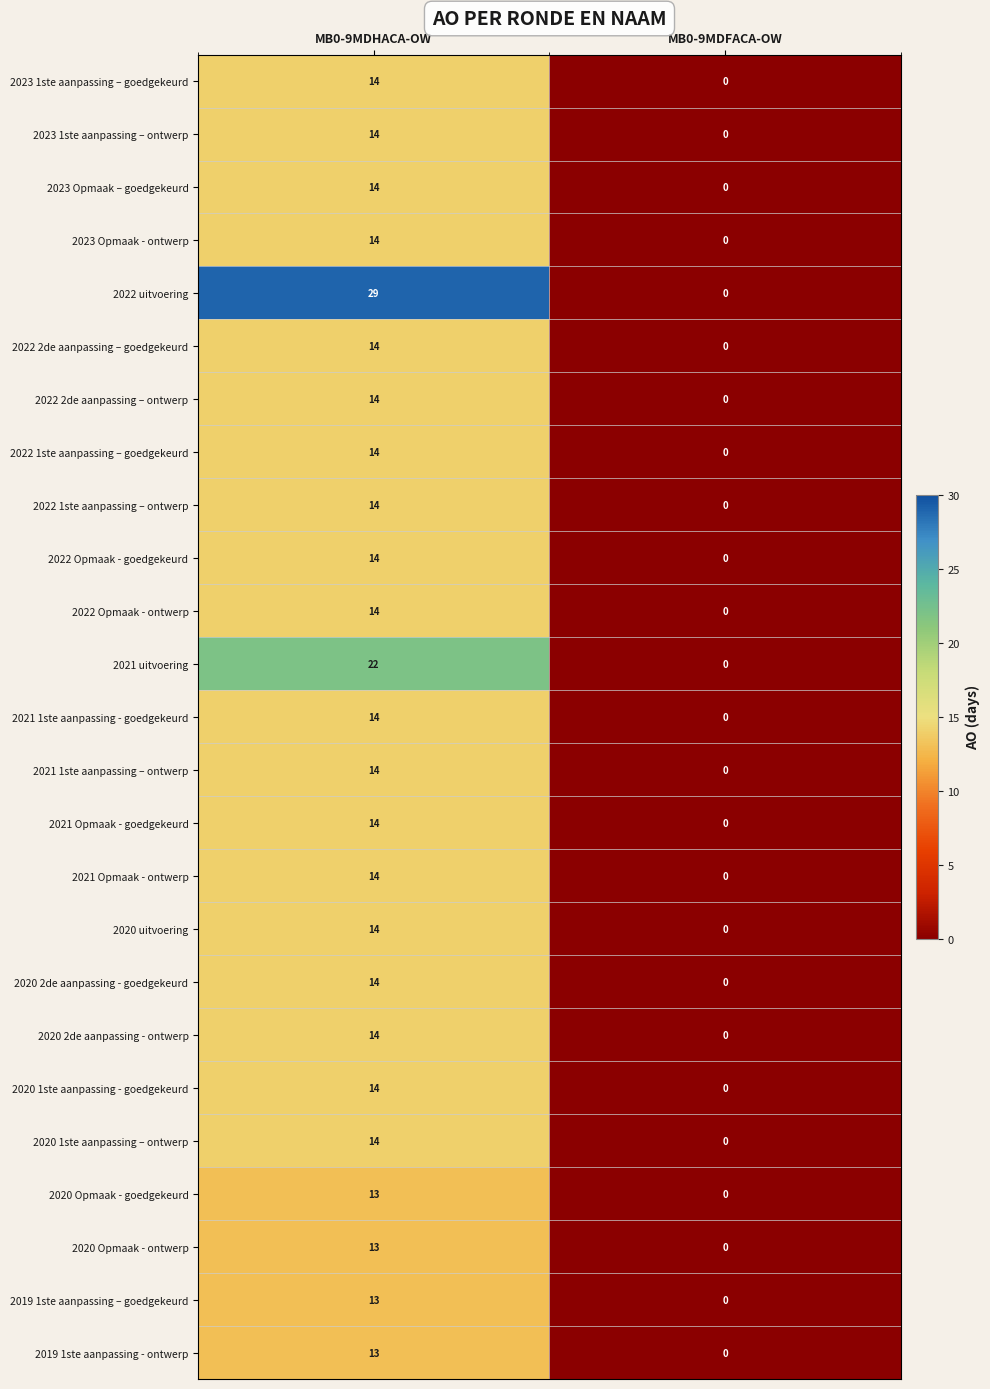

List the labels in order of 2020 Opmaak - goedgekeurd value, smallest first.

MB0-9MDFACA-OW, MB0-9MDHACA-OW